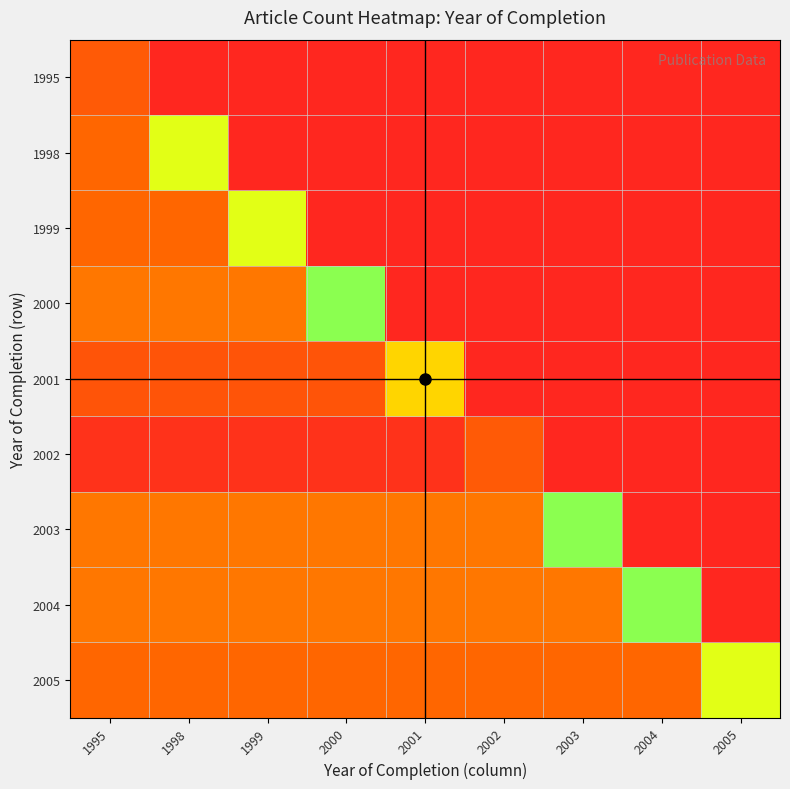

Reading left to right, extract all data points from this chart.

1995: 1995=1.0	1998=0.1	1999=0.1	2000=0.1	2001=0.1	2002=0.1	2003=0.1	2004=0.1	2005=0.1
1998: 1995=1.2	1998=4.0	1999=0.1	2000=0.1	2001=0.1	2002=0.1	2003=0.1	2004=0.1	2005=0.1
1999: 1995=1.2	1998=1.2	1999=4.0	2000=0.1	2001=0.1	2002=0.1	2003=0.1	2004=0.1	2005=0.1
2000: 1995=1.5	1998=1.5	1999=1.5	2000=5.0	2001=0.1	2002=0.1	2003=0.1	2004=0.1	2005=0.1
2001: 1995=0.9	1998=0.9	1999=0.9	2000=0.9	2001=3.0	2002=0.1	2003=0.1	2004=0.1	2005=0.1
2002: 1995=0.3	1998=0.3	1999=0.3	2000=0.3	2001=0.3	2002=1.0	2003=0.1	2004=0.1	2005=0.1
2003: 1995=1.5	1998=1.5	1999=1.5	2000=1.5	2001=1.5	2002=1.5	2003=5.0	2004=0.1	2005=0.1
2004: 1995=1.5	1998=1.5	1999=1.5	2000=1.5	2001=1.5	2002=1.5	2003=1.5	2004=5.0	2005=0.1
2005: 1995=1.2	1998=1.2	1999=1.2	2000=1.2	2001=1.2	2002=1.2	2003=1.2	2004=1.2	2005=4.0